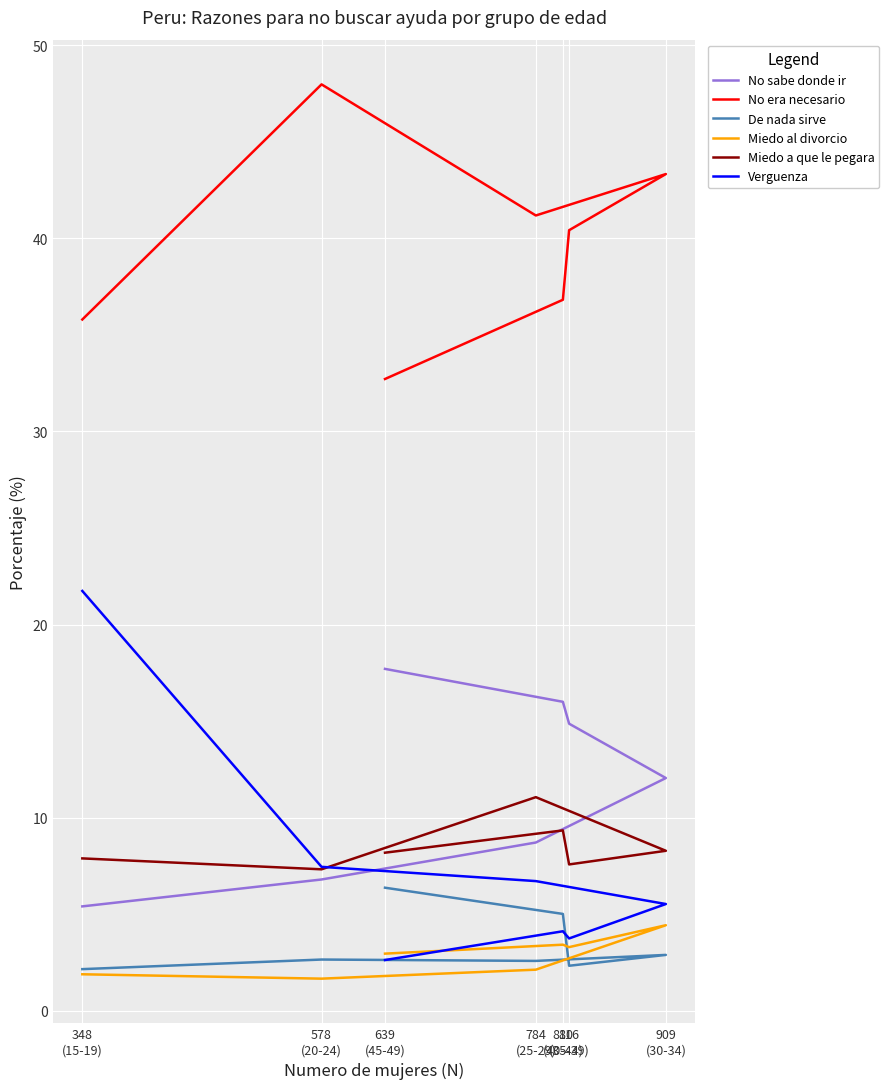

Reading left to right, extract all data points from this chart.

No sabe donde ir: 348
(15-19)=5.4	578
(20-24)=6.8	784
(25-29)=8.7	909
(30-34)=12.1	816
(35-39)=14.9	810
(40-44)=16.0	639
(45-49)=17.7
No era necesario: 348
(15-19)=35.8	578
(20-24)=48.0	784
(25-29)=41.2	909
(30-34)=43.3	816
(35-39)=40.4	810
(40-44)=36.8	639
(45-49)=32.7
De nada sirve: 348
(15-19)=2.2	578
(20-24)=2.7	784
(25-29)=2.6	909
(30-34)=2.9	816
(35-39)=2.3	810
(40-44)=5.0	639
(45-49)=6.4
Miedo al divorcio: 348
(15-19)=1.9	578
(20-24)=1.7	784
(25-29)=2.1	909
(30-34)=4.4	816
(35-39)=3.3	810
(40-44)=3.4	639
(45-49)=3.0
Miedo a que le pegara: 348
(15-19)=7.9	578
(20-24)=7.3	784
(25-29)=11.1	909
(30-34)=8.3	816
(35-39)=7.6	810
(40-44)=9.3	639
(45-49)=8.2
Verguenza: 348
(15-19)=21.7	578
(20-24)=7.5	784
(25-29)=6.7	909
(30-34)=5.5	816
(35-39)=3.8	810
(40-44)=4.1	639
(45-49)=2.6